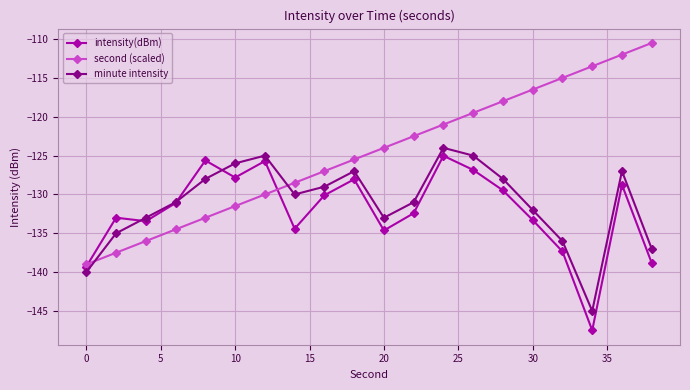

How many times do minute intensity and second (scaled) cross each other?

2